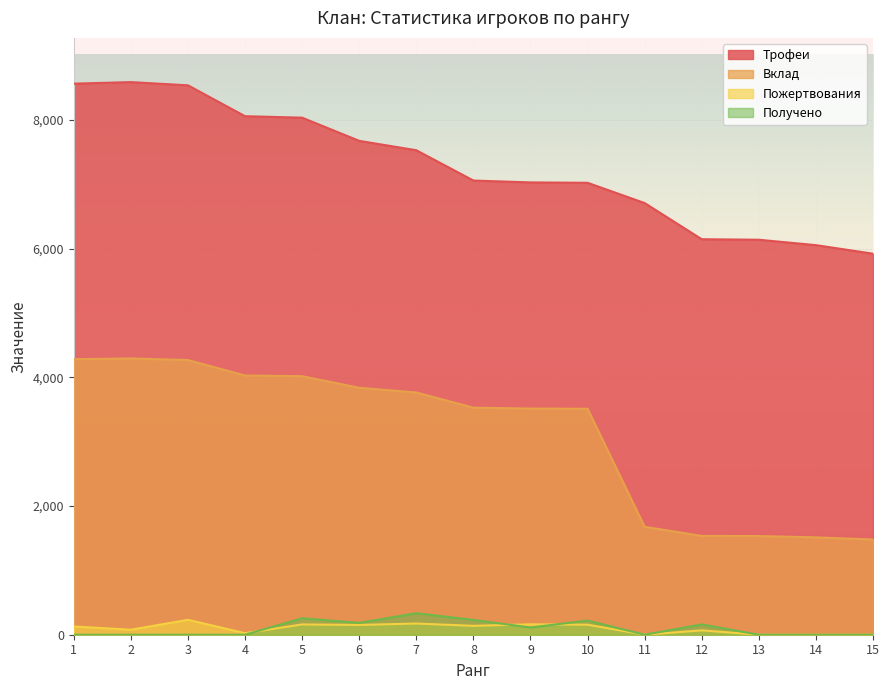

Which category has the lowest value across all series?

11